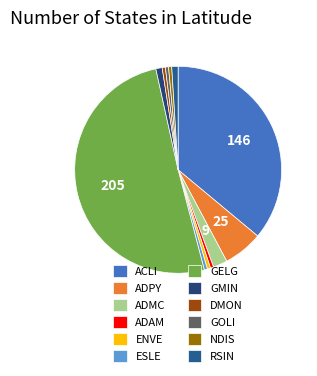

Is it true that GOLI is 0% of the pie?

True